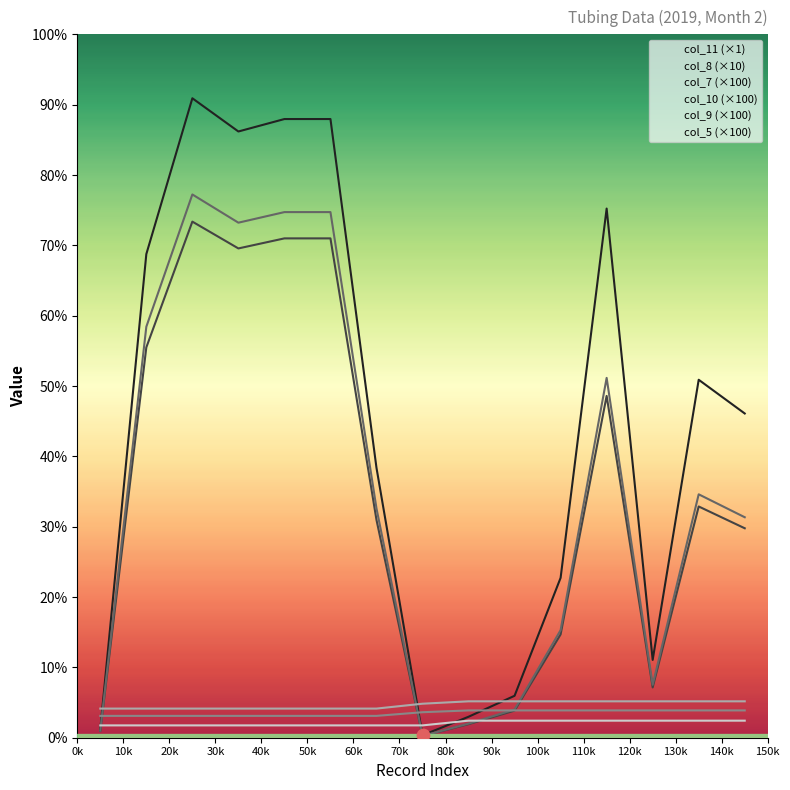

At how many categories does at least one series exceed 7531?

10